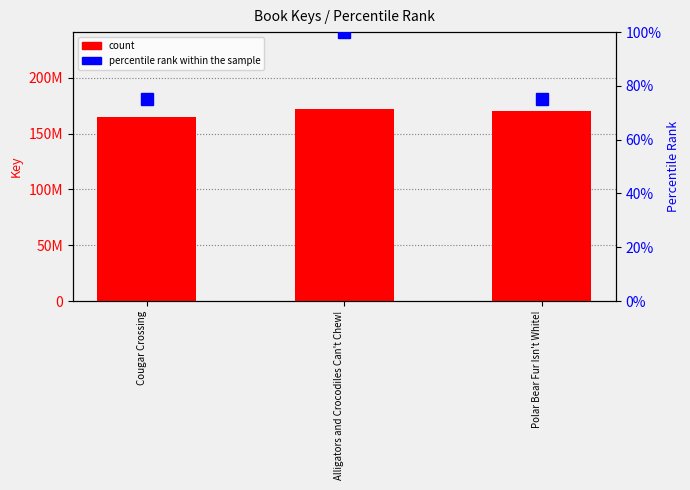

What is the value of the count bar at the 1st from the left?

165221740